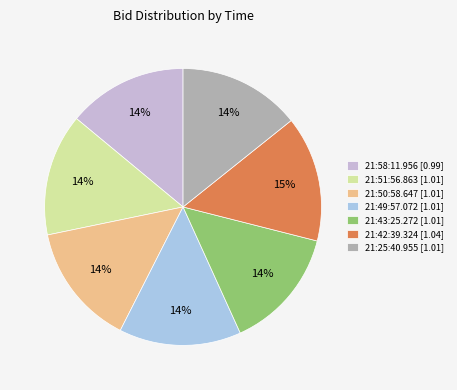

What is the smallest slice in the pie chart?

21:58:11.956